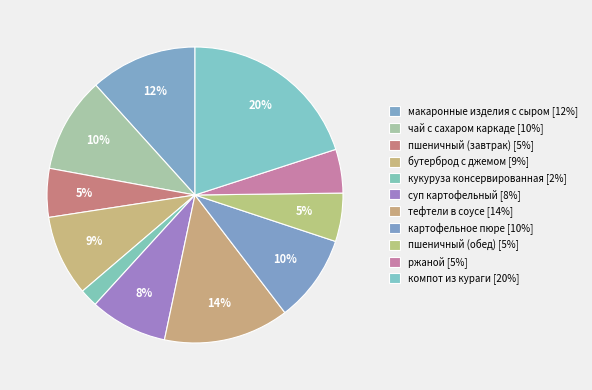

How many slices are in this pie chart?

11